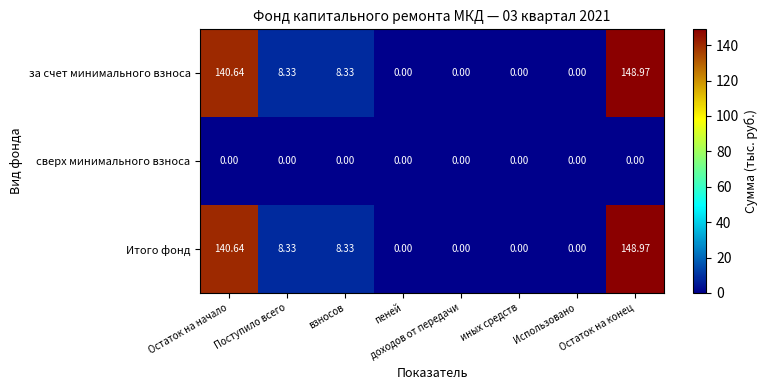

At which category is the sum across all series the highest?

Остаток на конец